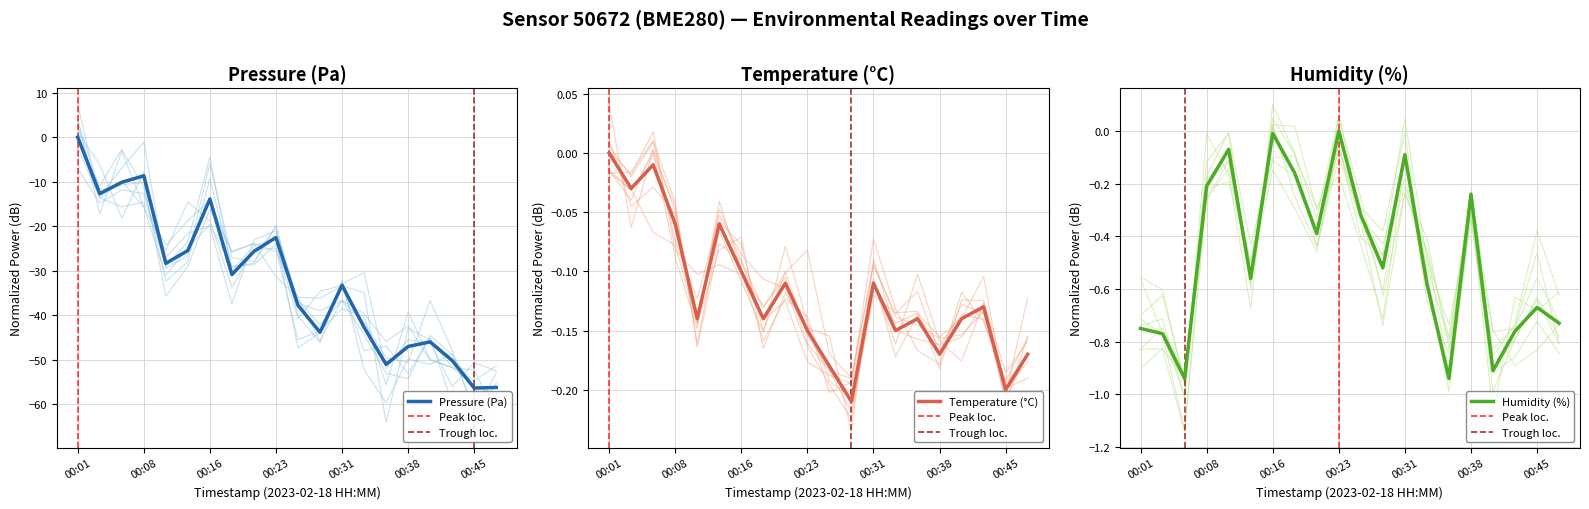

What is the difference between the maximum and minimum values in the temperature series?

0.2